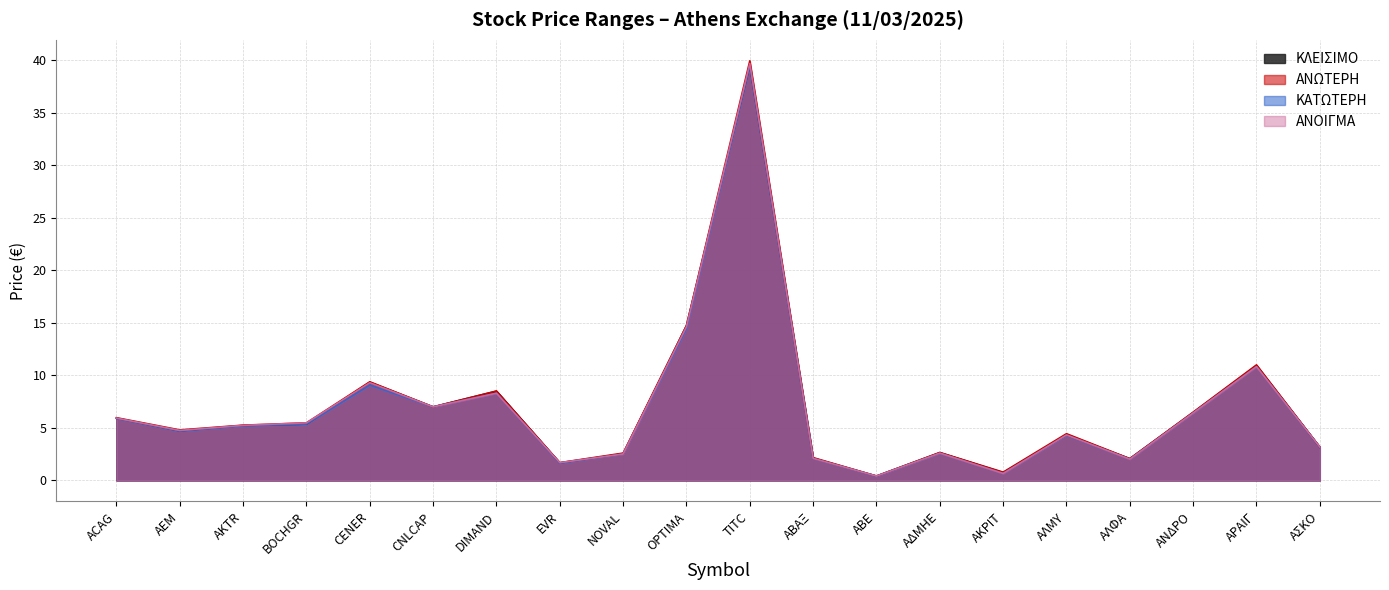

Reading left to right, transcribe all the data shown in this chart.

ΚΛΕΙΣΙΜΟ: ACAG=5.9	AEM=4.7	AKTR=5.2	BOCHGR=5.4	CENER=9.3	CNLCAP=7.0	DIMAND=8.5	EVR=1.7	NOVAL=2.5	OPTIMA=14.7	TITC=39.5	ΑΒΑΞ=2.1	ΑΒΕ=0.4	ΑΔΜΗΕ=2.6	ΑΚΡΙΤ=0.7	ΑΛΜΥ=4.3	ΑΛΦΑ=2.1	ΑΝΔΡΟ=6.5	ΑΡΑΙΓ=10.9	ΑΣΚΟ=3.2
ΑΝΩΤΕΡΗ: ACAG=6.0	AEM=4.8	AKTR=5.3	BOCHGR=5.5	CENER=9.4	CNLCAP=7.0	DIMAND=8.5	EVR=1.7	NOVAL=2.6	OPTIMA=14.7	TITC=40.0	ΑΒΑΞ=2.2	ΑΒΕ=0.4	ΑΔΜΗΕ=2.7	ΑΚΡΙΤ=0.8	ΑΛΜΥ=4.4	ΑΛΦΑ=2.1	ΑΝΔΡΟ=6.5	ΑΡΑΙΓ=11.0	ΑΣΚΟ=3.2
ΚΑΤΩΤΕΡΗ: ACAG=5.9	AEM=4.7	AKTR=5.2	BOCHGR=5.4	CENER=9.1	CNLCAP=7.0	DIMAND=8.3	EVR=1.6	NOVAL=2.5	OPTIMA=14.5	TITC=39.5	ΑΒΑΞ=2.1	ΑΒΕ=0.4	ΑΔΜΗΕ=2.6	ΑΚΡΙΤ=0.7	ΑΛΜΥ=4.3	ΑΛΦΑ=2.0	ΑΝΔΡΟ=6.4	ΑΡΑΙΓ=10.8	ΑΣΚΟ=3.2
ΑΝΟΙΓΜΑ: ACAG=5.9	AEM=4.8	AKTR=5.2	BOCHGR=5.5	CENER=9.3	CNLCAP=7.0	DIMAND=8.3	EVR=1.7	NOVAL=2.5	OPTIMA=14.6	TITC=39.7	ΑΒΑΞ=2.1	ΑΒΕ=0.4	ΑΔΜΗΕ=2.6	ΑΚΡΙΤ=0.7	ΑΛΜΥ=4.3	ΑΛΦΑ=2.0	ΑΝΔΡΟ=6.4	ΑΡΑΙΓ=10.8	ΑΣΚΟ=3.2